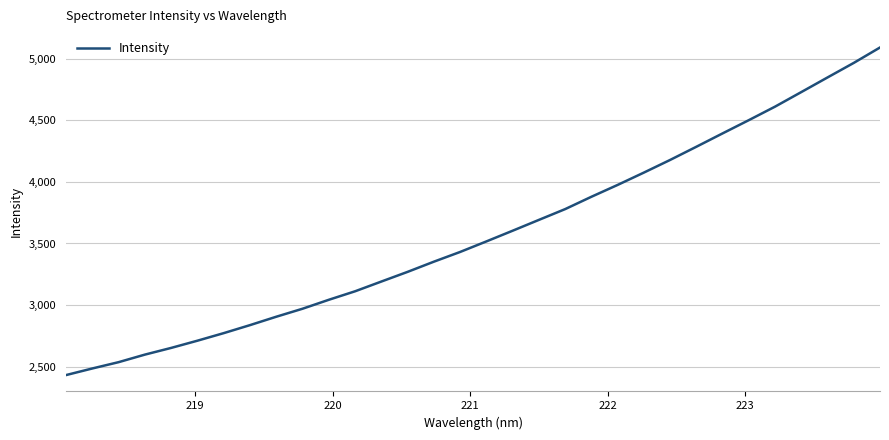

What is the difference between the maximum and minimum values?

2658.6